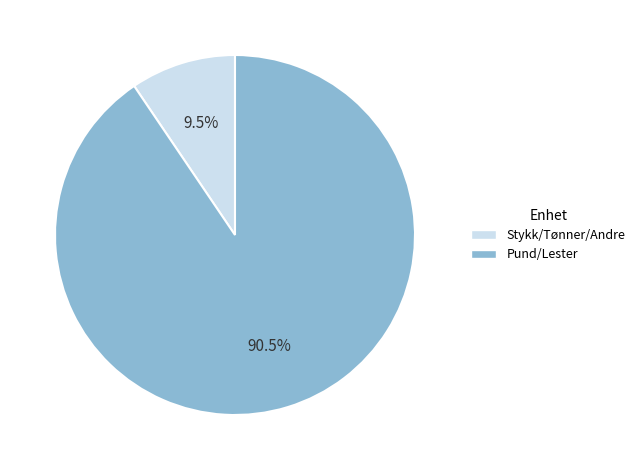

To the nearest percent, what is the difference between the largest and smallest slice percentages?

81%